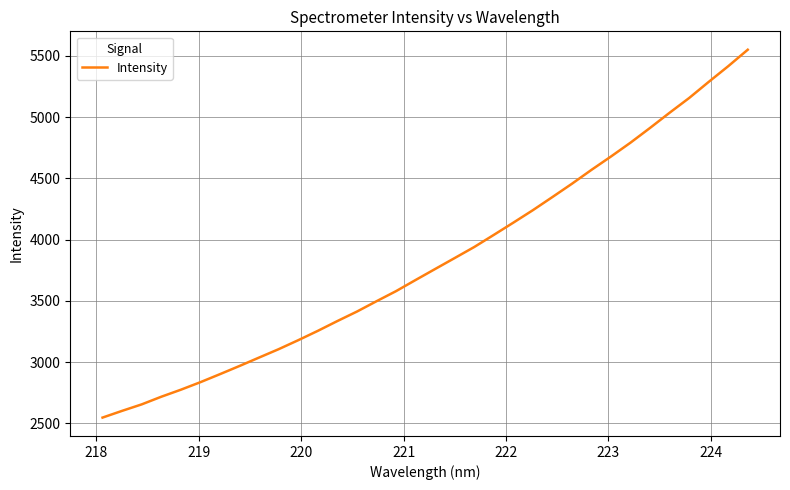

What is the greatest value displayed?

5550.8